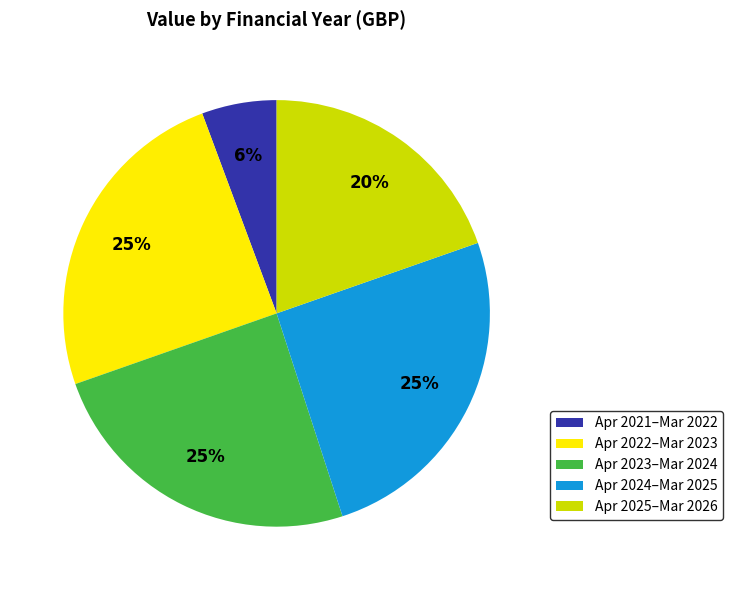

To the nearest percent, what is the average slice percentage?

20%